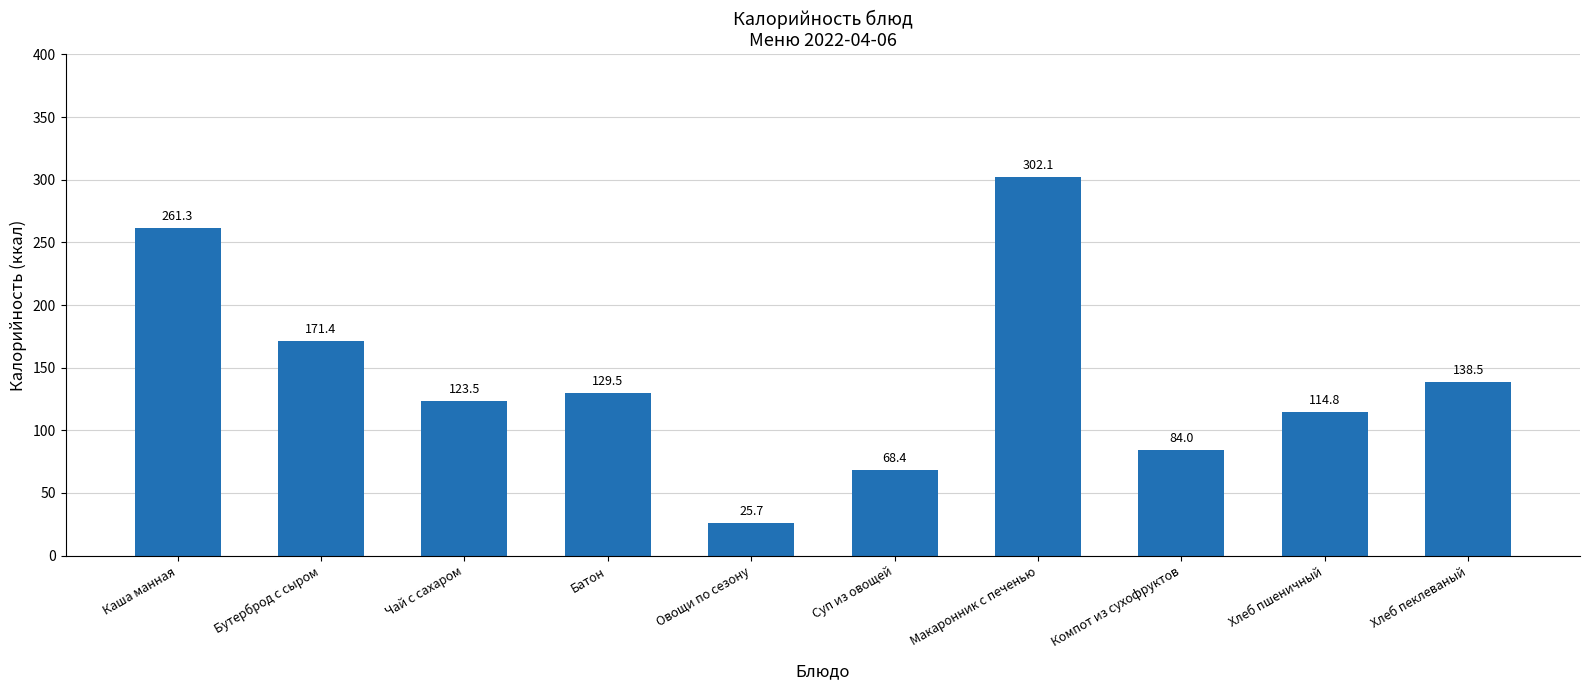

List the labels in order of value, largest first.

Макаронник с печенью, Каша манная, Бутерброд с сыром, Хлеб пеклеваный, Батон, Чай с сахаром, Хлеб пшеничный, Компот из сухофруктов, Суп из овощей, Овощи по сезону